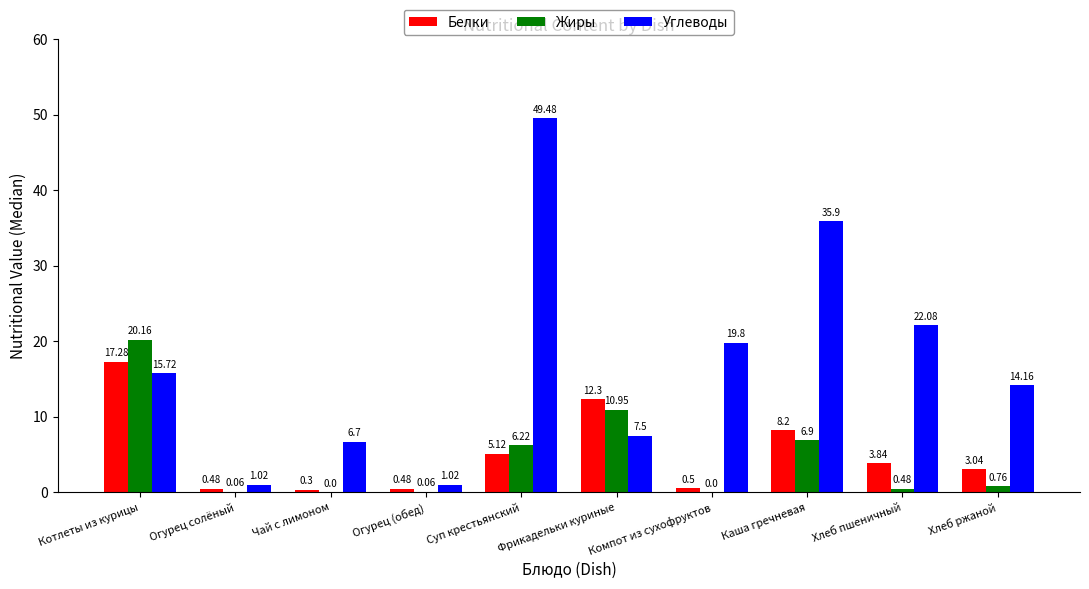

What is the greatest value displayed?

49.5